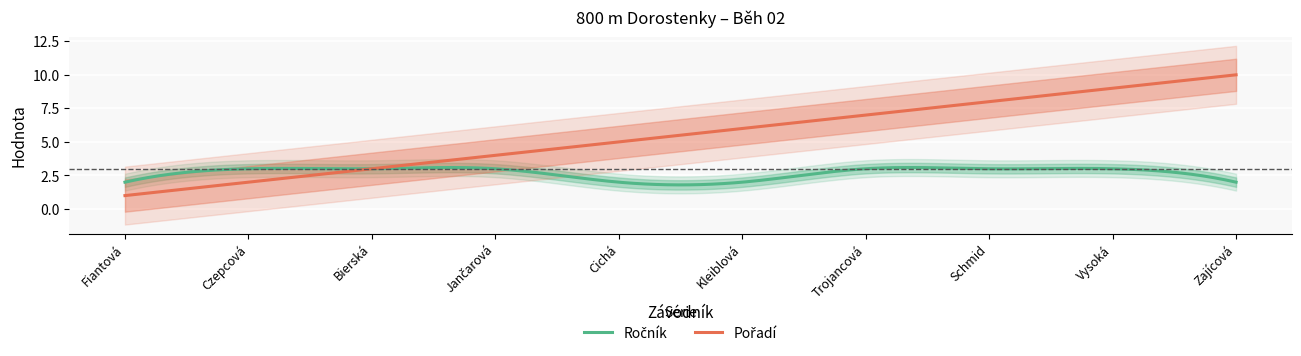

True or false: Ročník and Pořadí intersect in this chart.

False